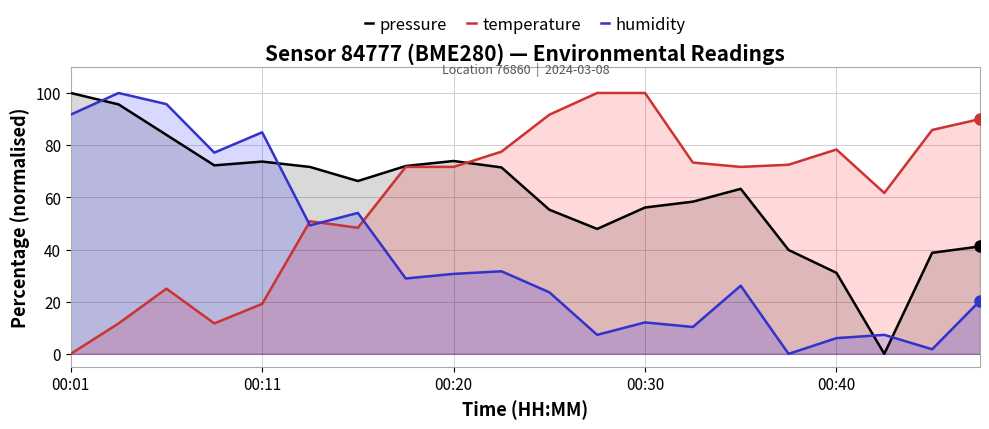

At 00:11, list the series in order from largest to smallest.

humidity, pressure, temperature